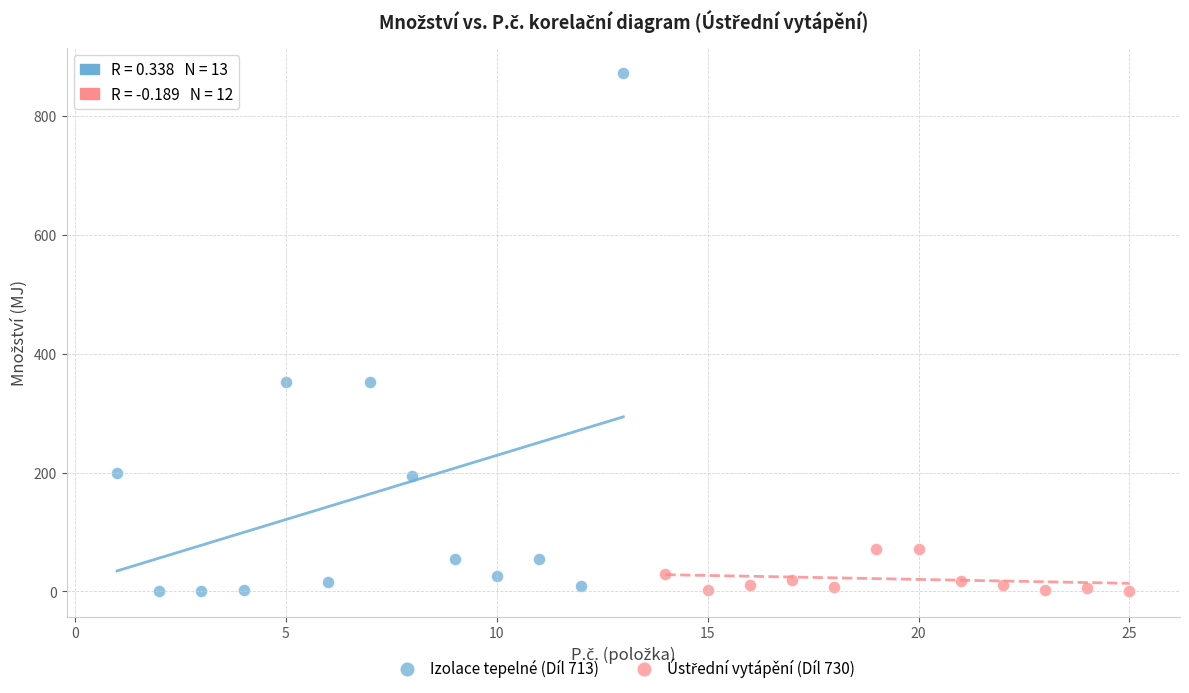

Which series has the largest Y range (max minus min)?

Izolace tepelné (Díl 713)